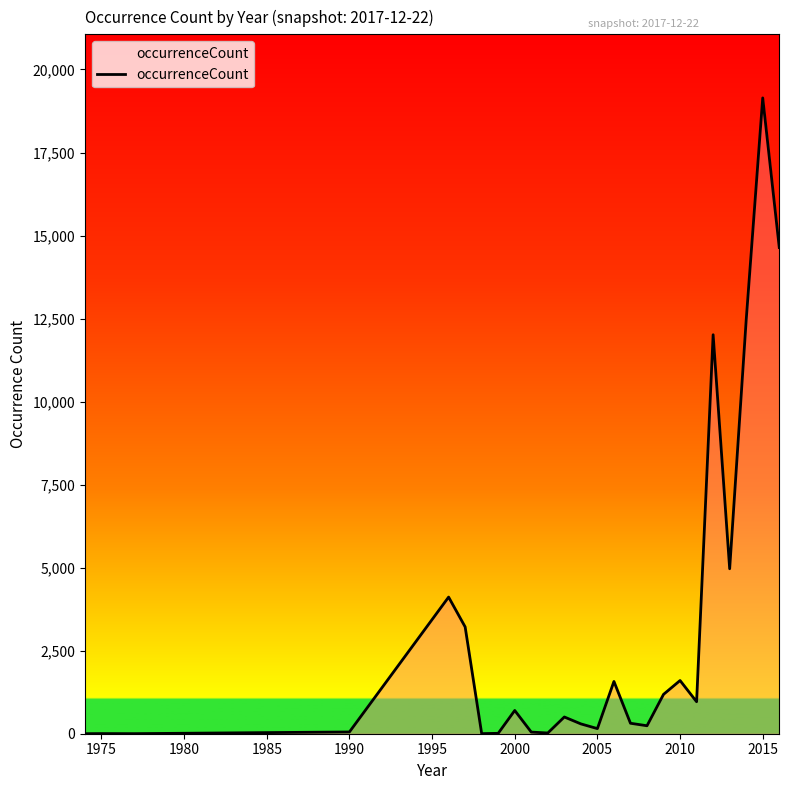

What is the difference between the maximum and minimum values?

19143